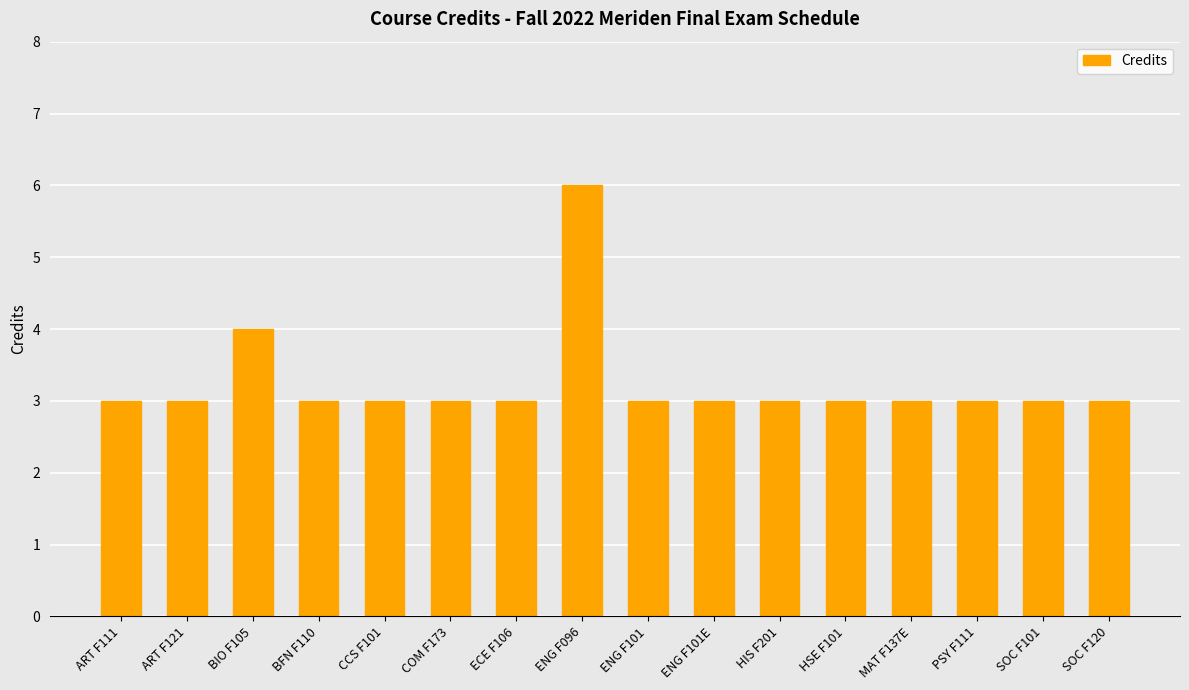

What is the label of the 11th bar from the left?

HIS F201